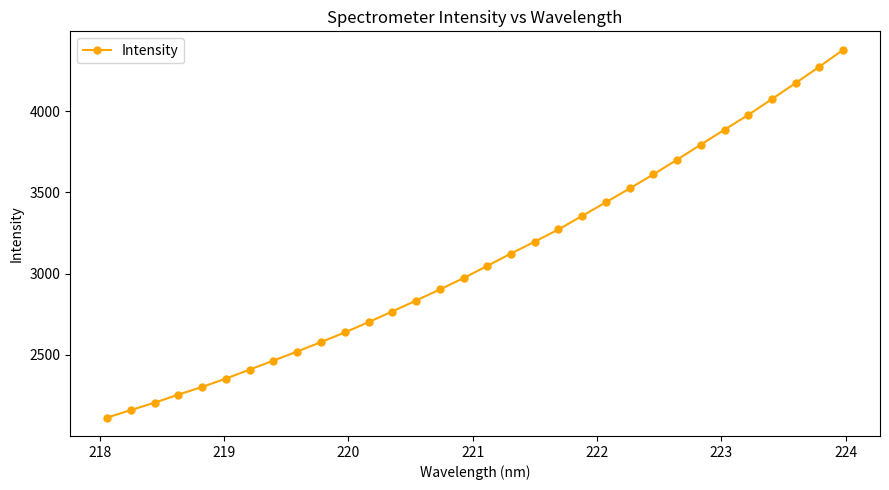

What is the difference between the maximum and minimum values?

2262.7